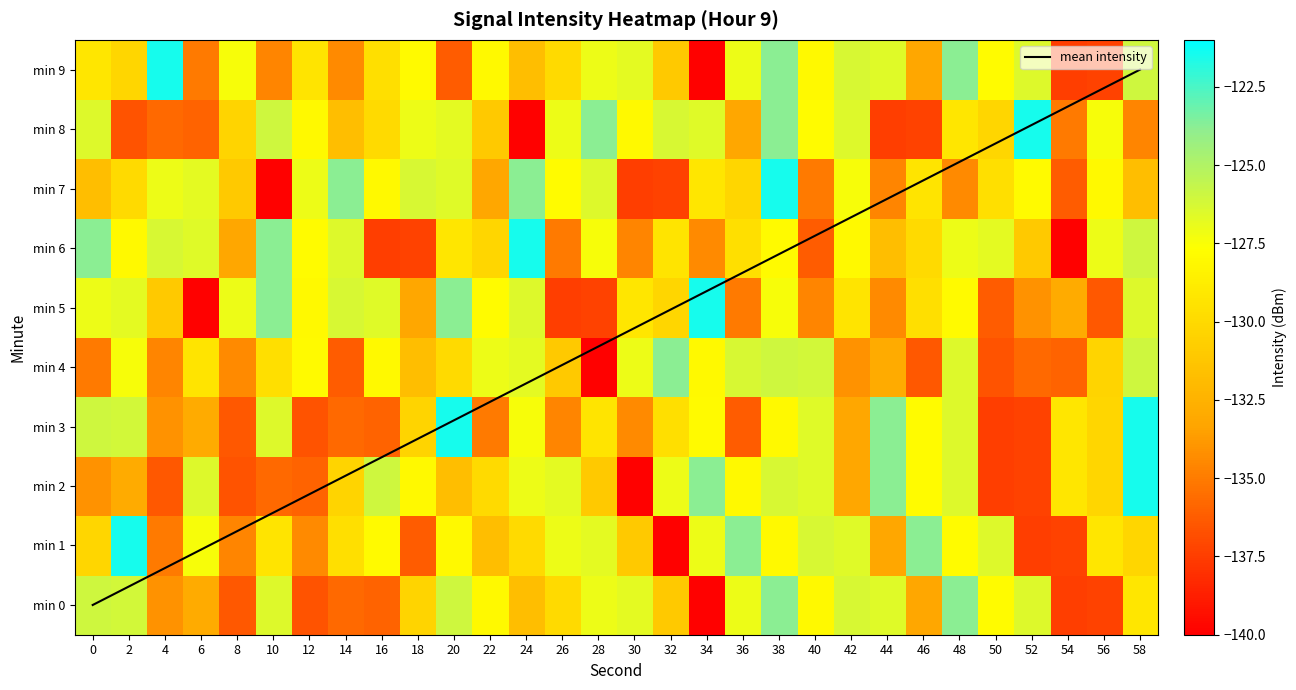

Which series changed the most between 48 and 50?

2